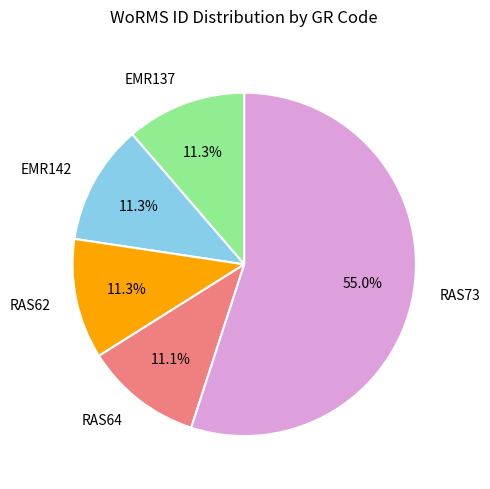

True or false: RAS62 accounts for 11% of the total.

True